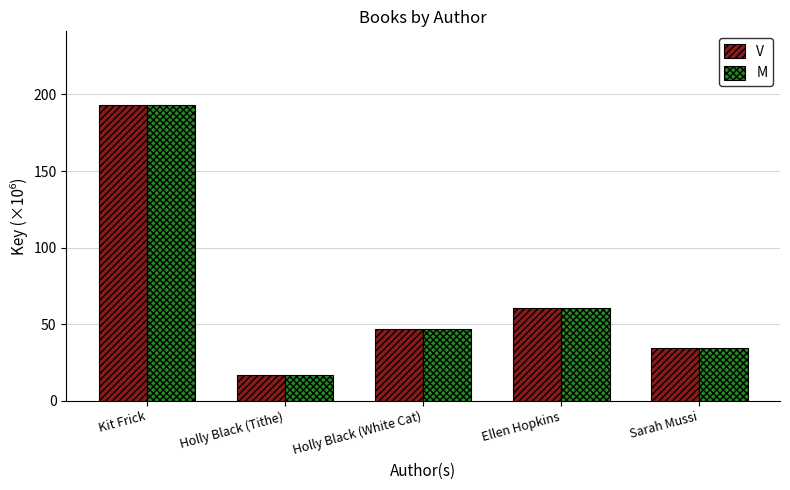

What is the maximum value shown in the chart?

193.0